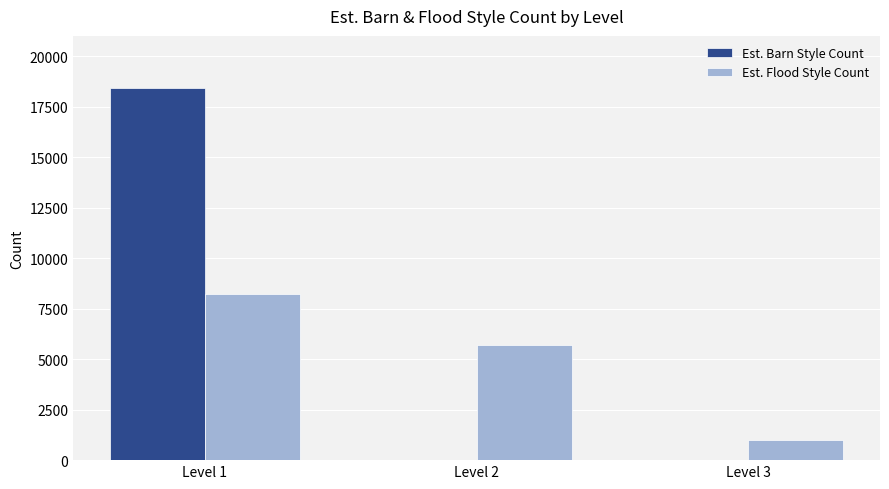

Does the chart contain stacked bars?

No